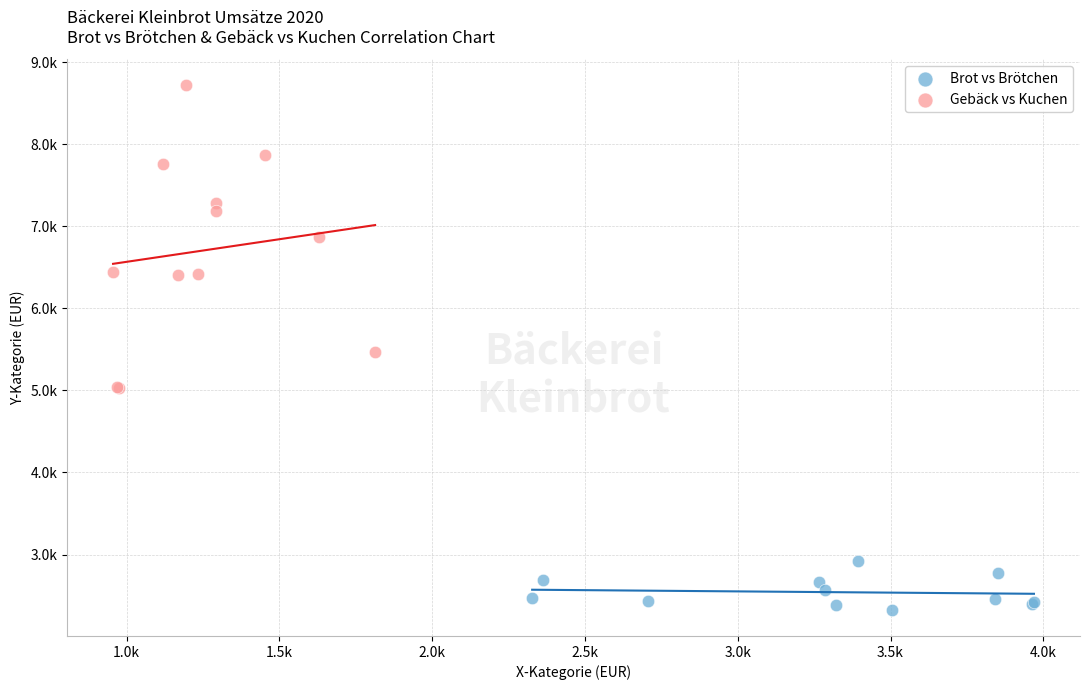

Which series has the widest spread of Y values?

Gebäck vs Kuchen